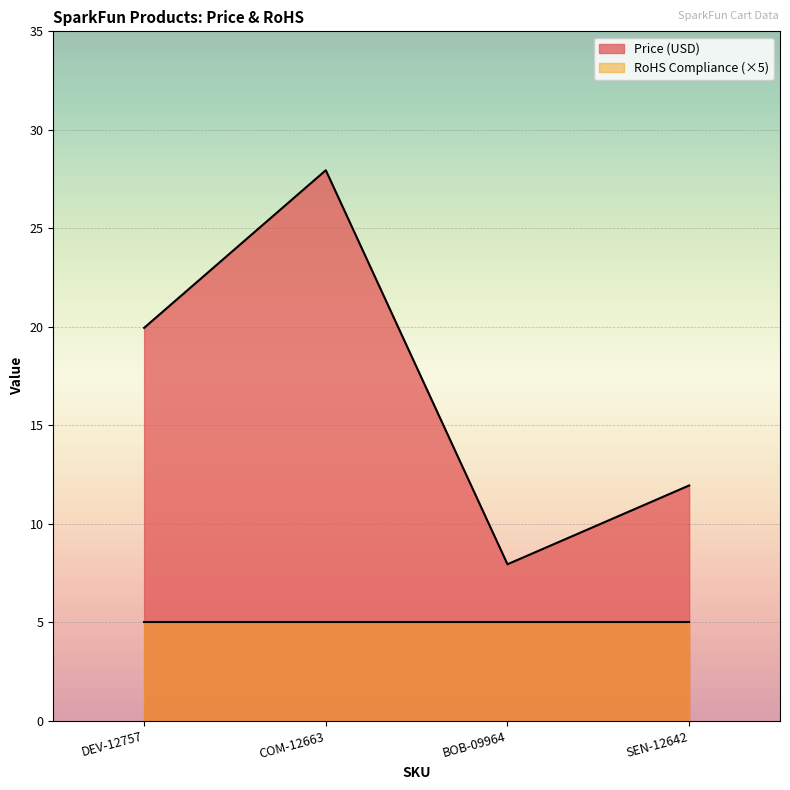

Where is the data nearest to the value 17?

DEV-12757